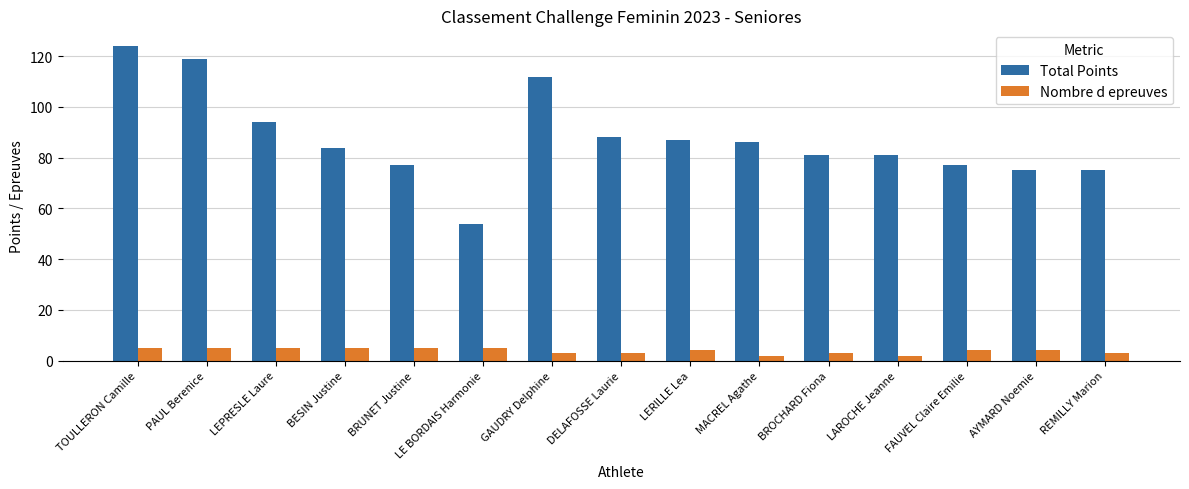

What is the spread (max minus min) of values at AYMARD Noemie?

71